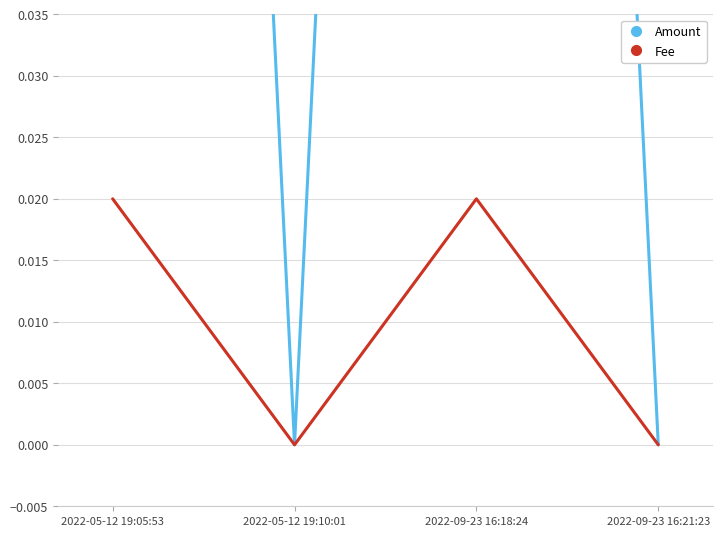

Rank the series by their maximum value, from highest to lowest.

Amount, Fee